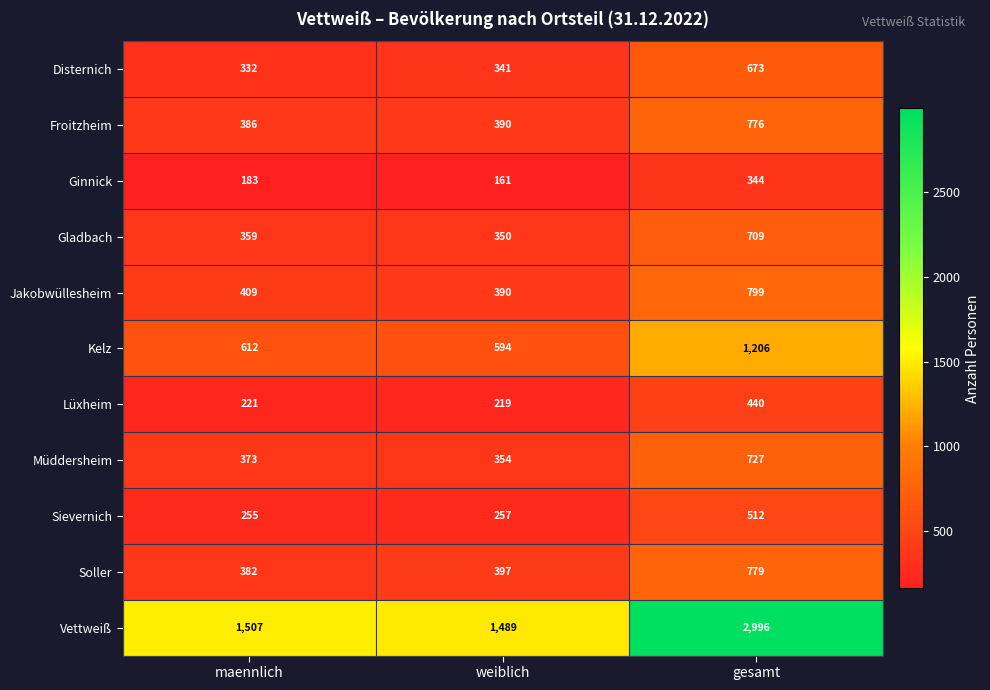

Rank the series at maennlich from lowest to highest value.

Ginnick, Lüxheim, Sievernich, Disternich, Gladbach, Müddersheim, Soller, Froitzheim, Jakobwüllesheim, Kelz, Vettweiß